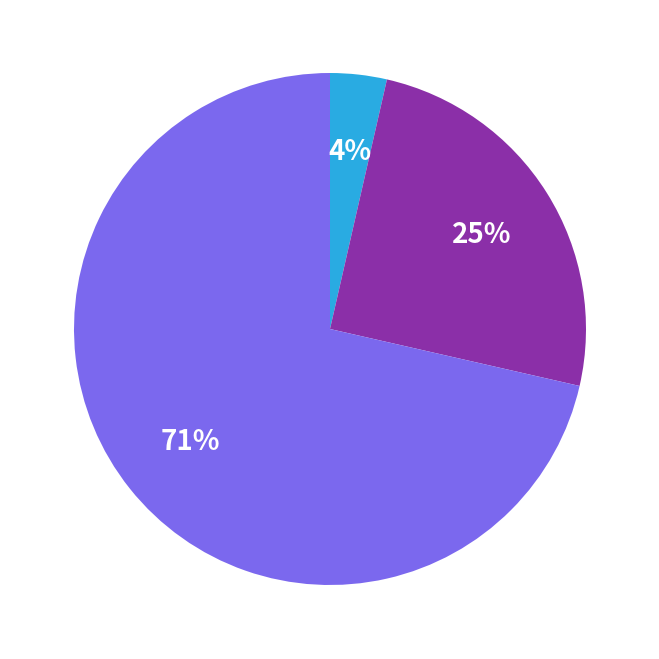

Is there a majority slice in this chart?

Yes